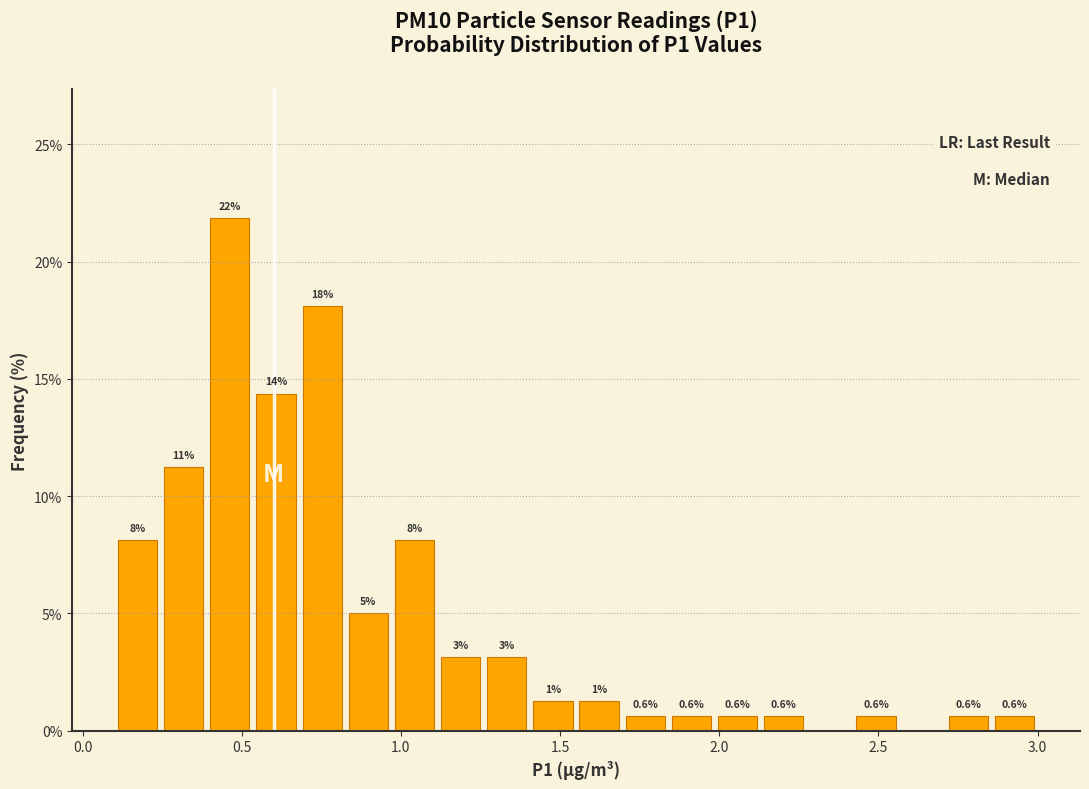

Read against the x-axis, roughly where is the centre of the tallest bar?

0.45